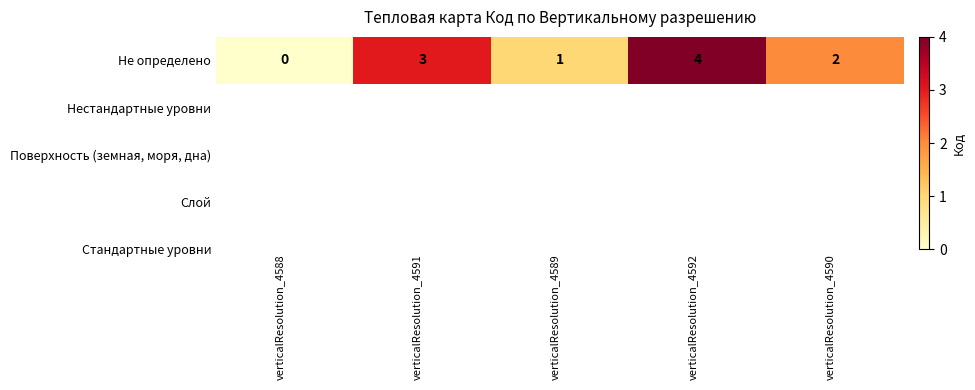

List the labels in order of value, smallest first.

verticalResolution_4588, verticalResolution_4589, verticalResolution_4590, verticalResolution_4591, verticalResolution_4592